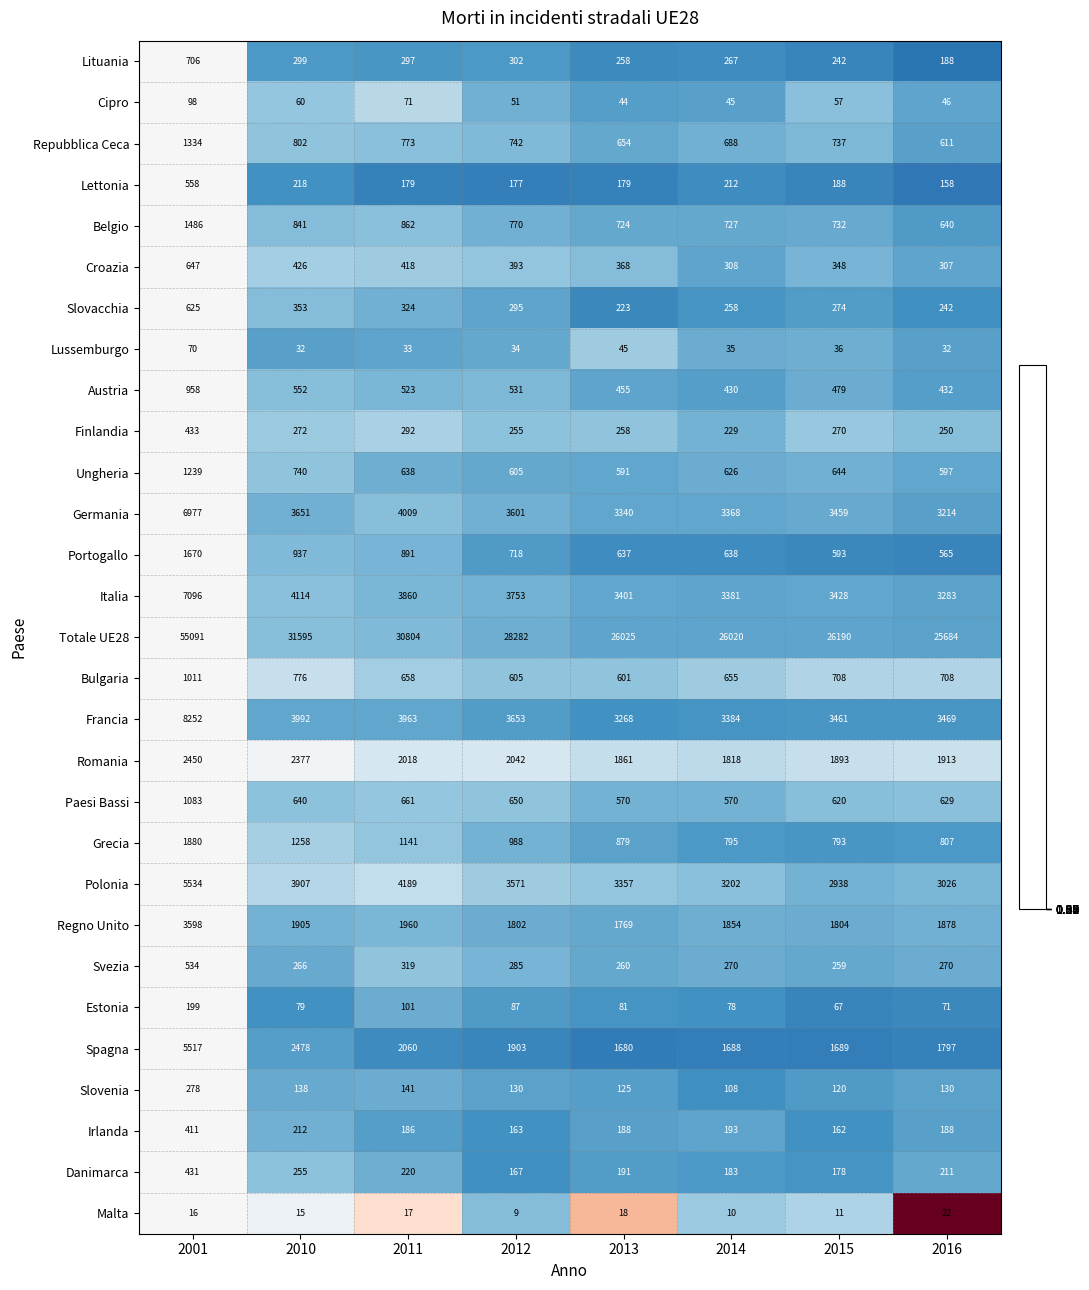

What is the maximum value for Danimarca?

431